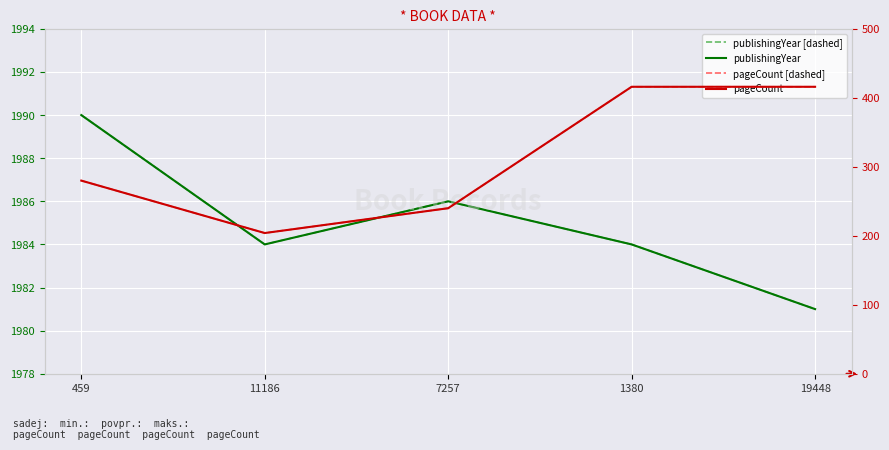

True or false: publishingYear [dashed] has a value of 1037 at 19448.

False